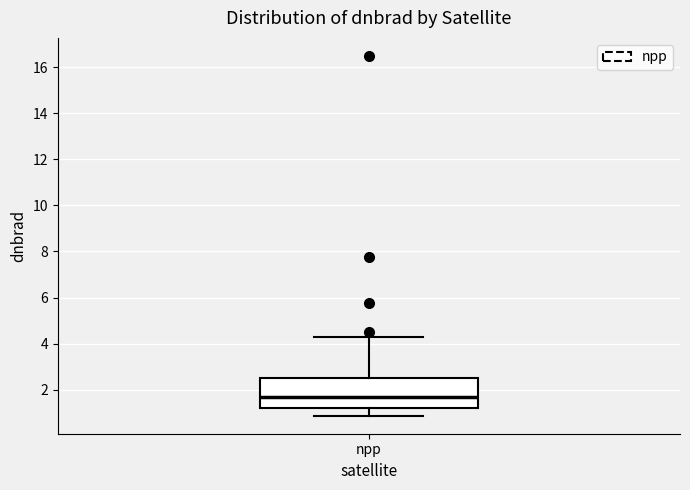

Read this box plot against the y-axis: the position of the median line, the range covered by the box, and the ends of both whiskers. The values are not printed on the chart, so give them approximately, as read against the axis.

median 1.6, box 1.2 to 2.6, whiskers 0.8 to 4.2